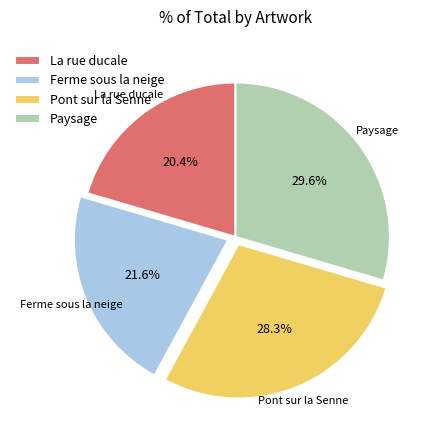

How many slices are in this pie chart?

4